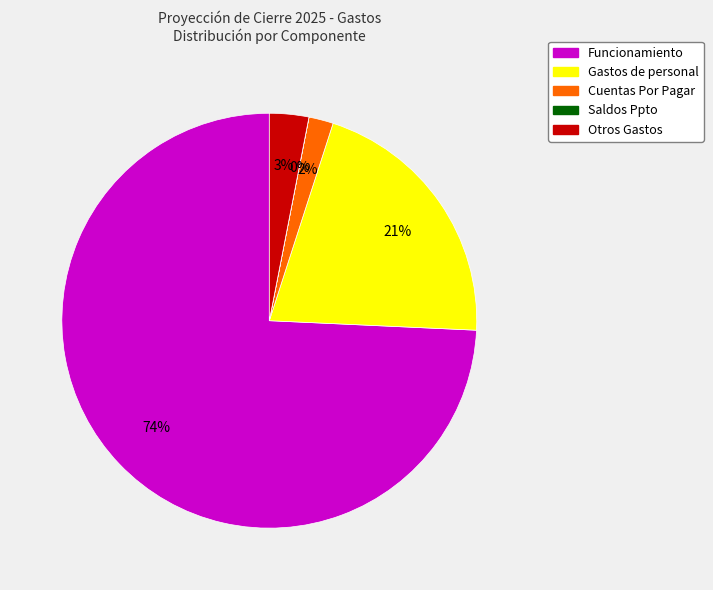

Combined, do Otros Gastos and Funcionamiento account for over 50%?

Yes